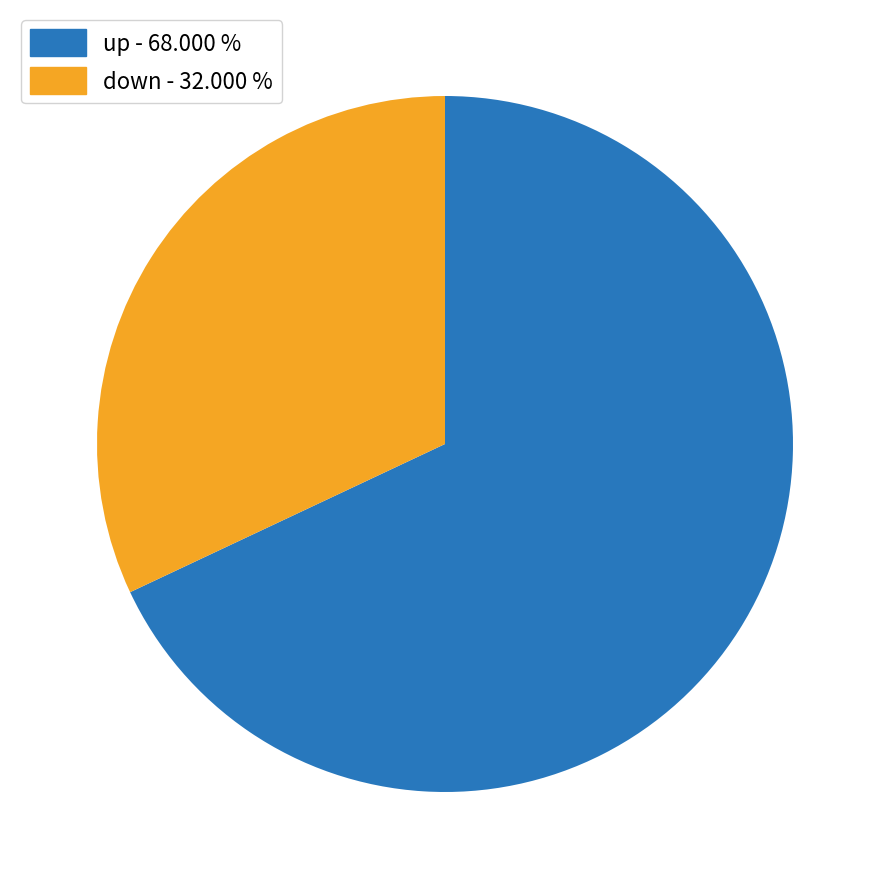

How many segments does this pie chart have?

2